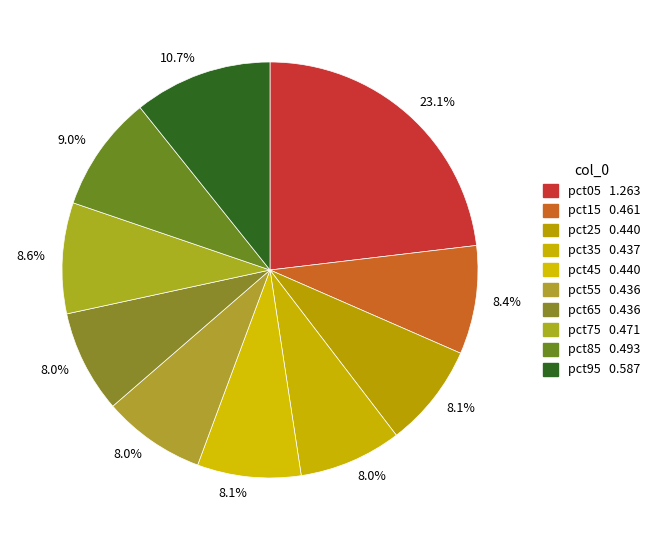

How many segments does this pie chart have?

10